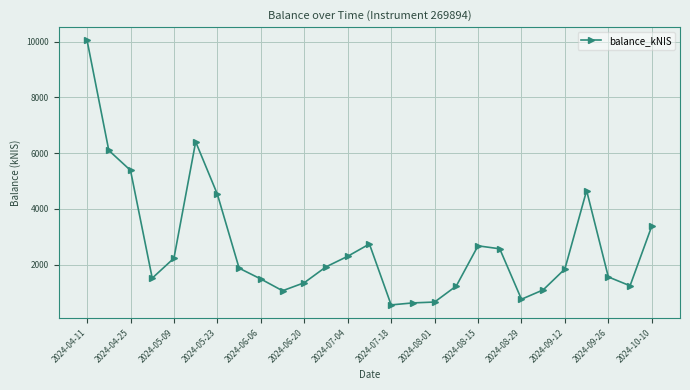

What is the maximum value shown in the chart?

10044.1